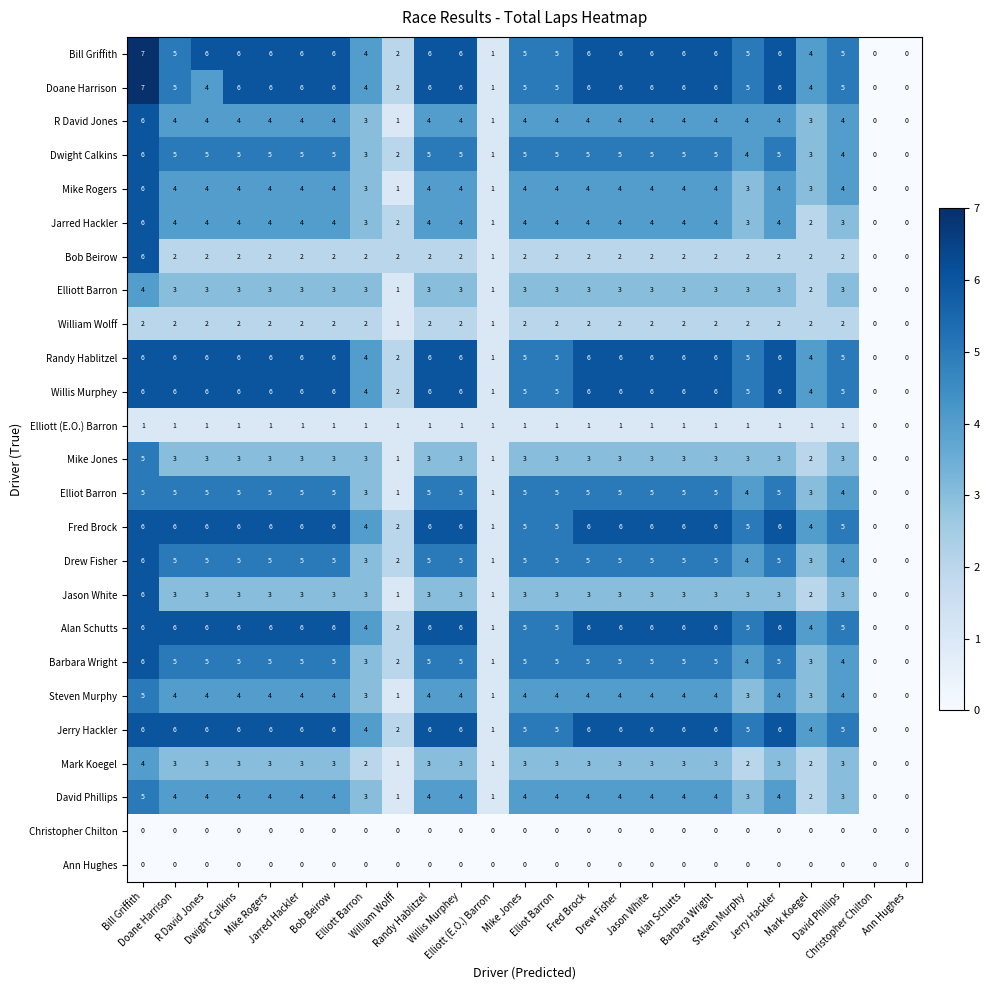

What is the greatest value displayed?

7